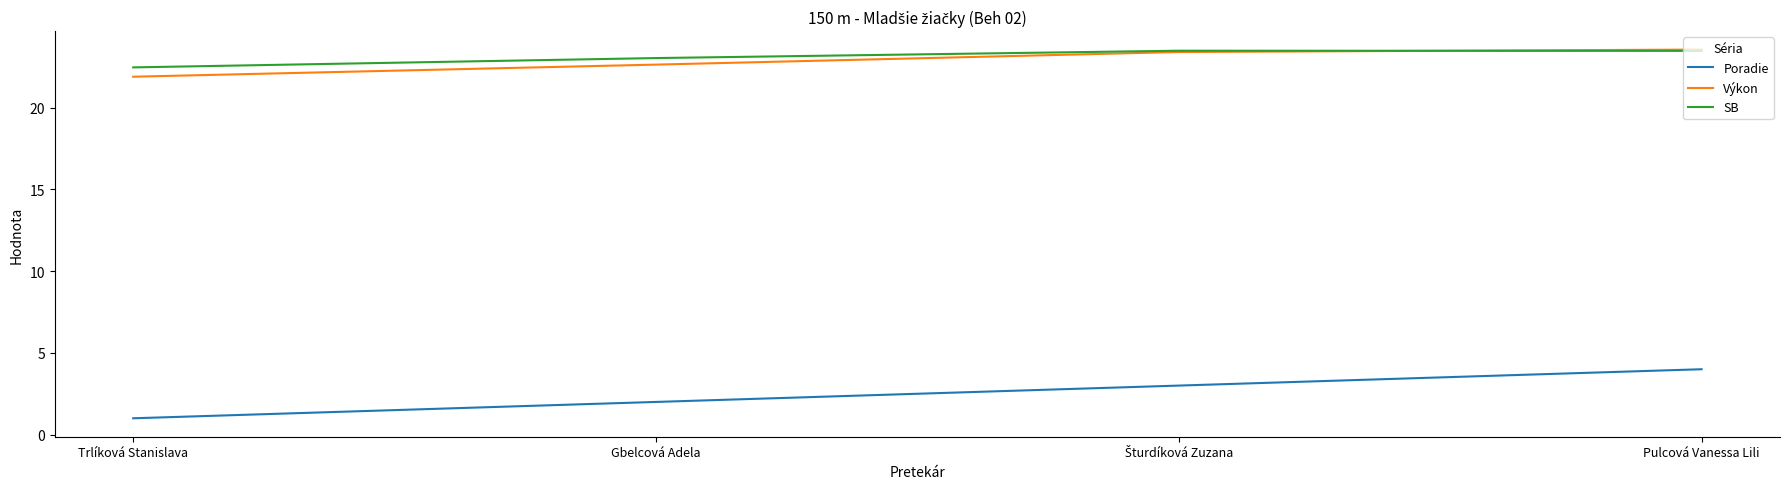

Which series has the largest range (max minus min)?

Poradie